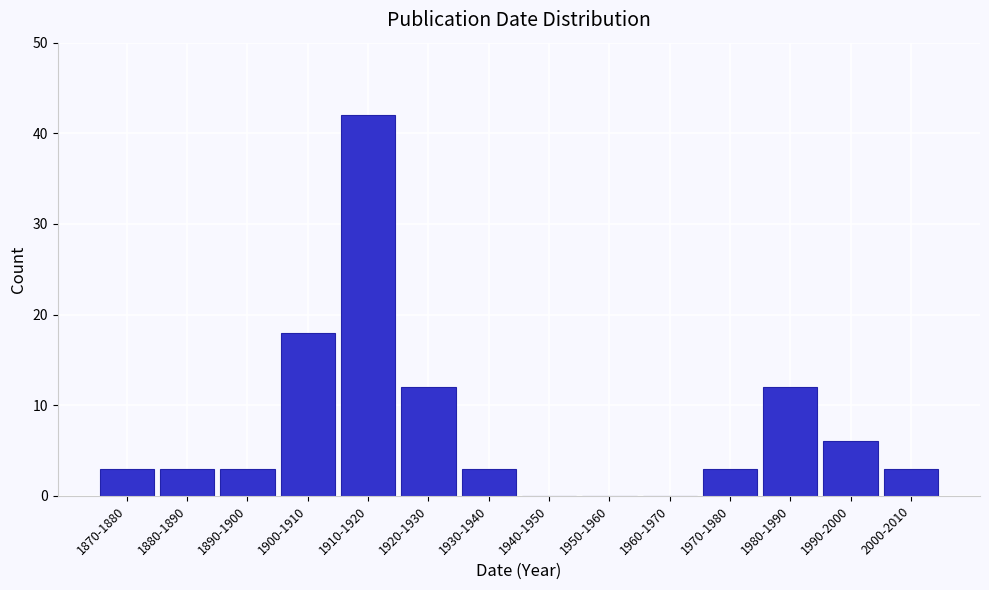

Reading left to right, extract all data points from this chart.

1870-1880=3	1880-1890=3	1890-1900=3	1900-1910=18	1910-1920=42	1920-1930=12	1930-1940=3	1940-1950=0	1950-1960=0	1960-1970=0	1970-1980=3	1980-1990=12	1990-2000=6	2000-2010=3